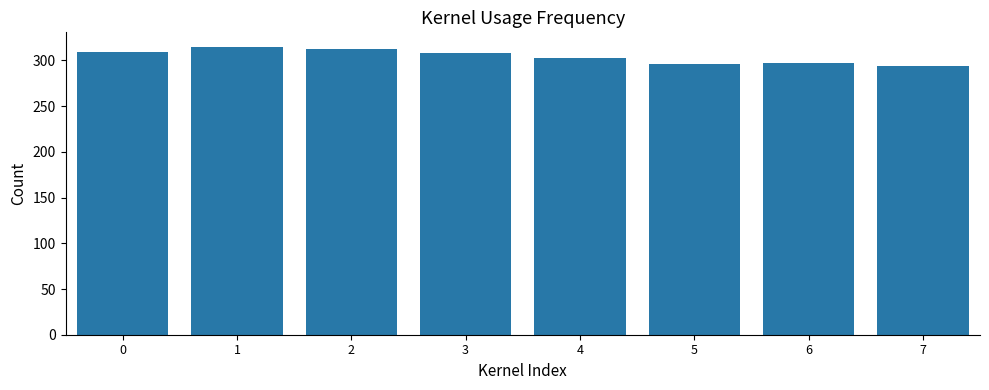

Between 4 and 5, which is larger?

4